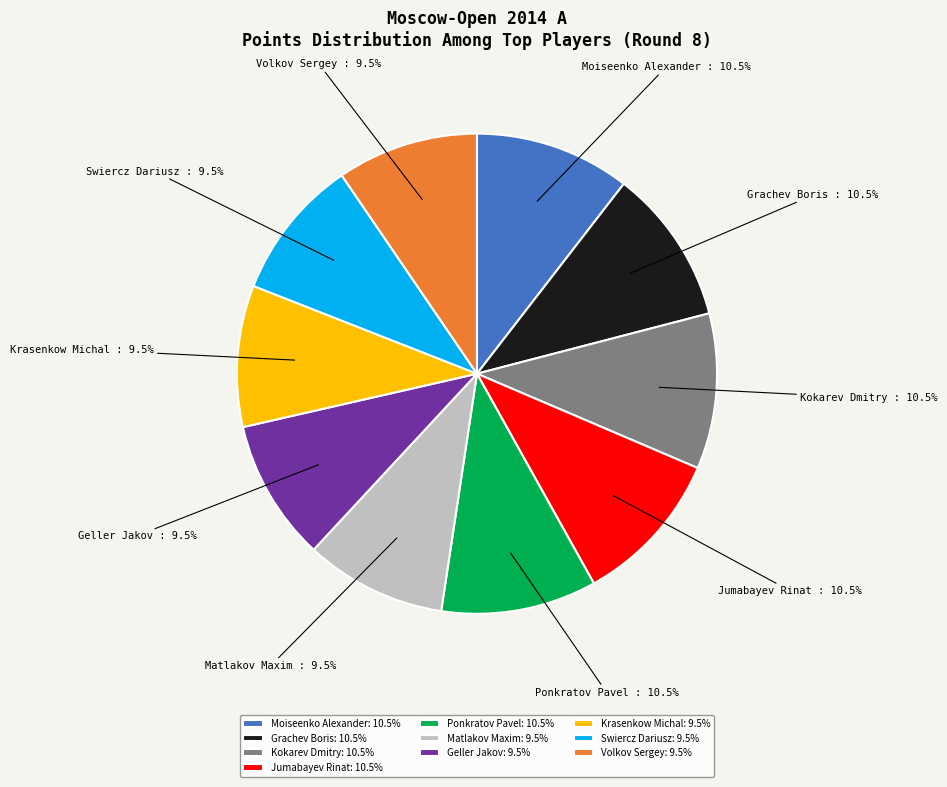

What is the ratio of the value at Grachev Boris to the value at Kokarev Dmitry?

1.0